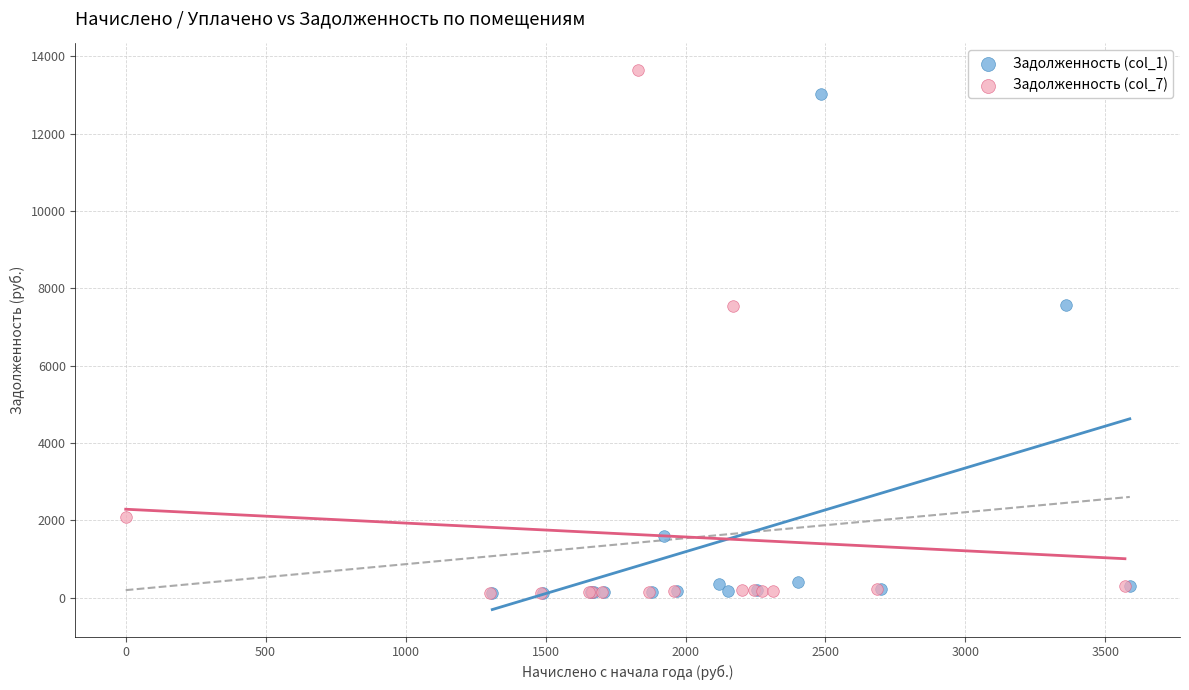

What are all the series names shown in the legend?

Задолженность (col_1), Задолженность (col_7)